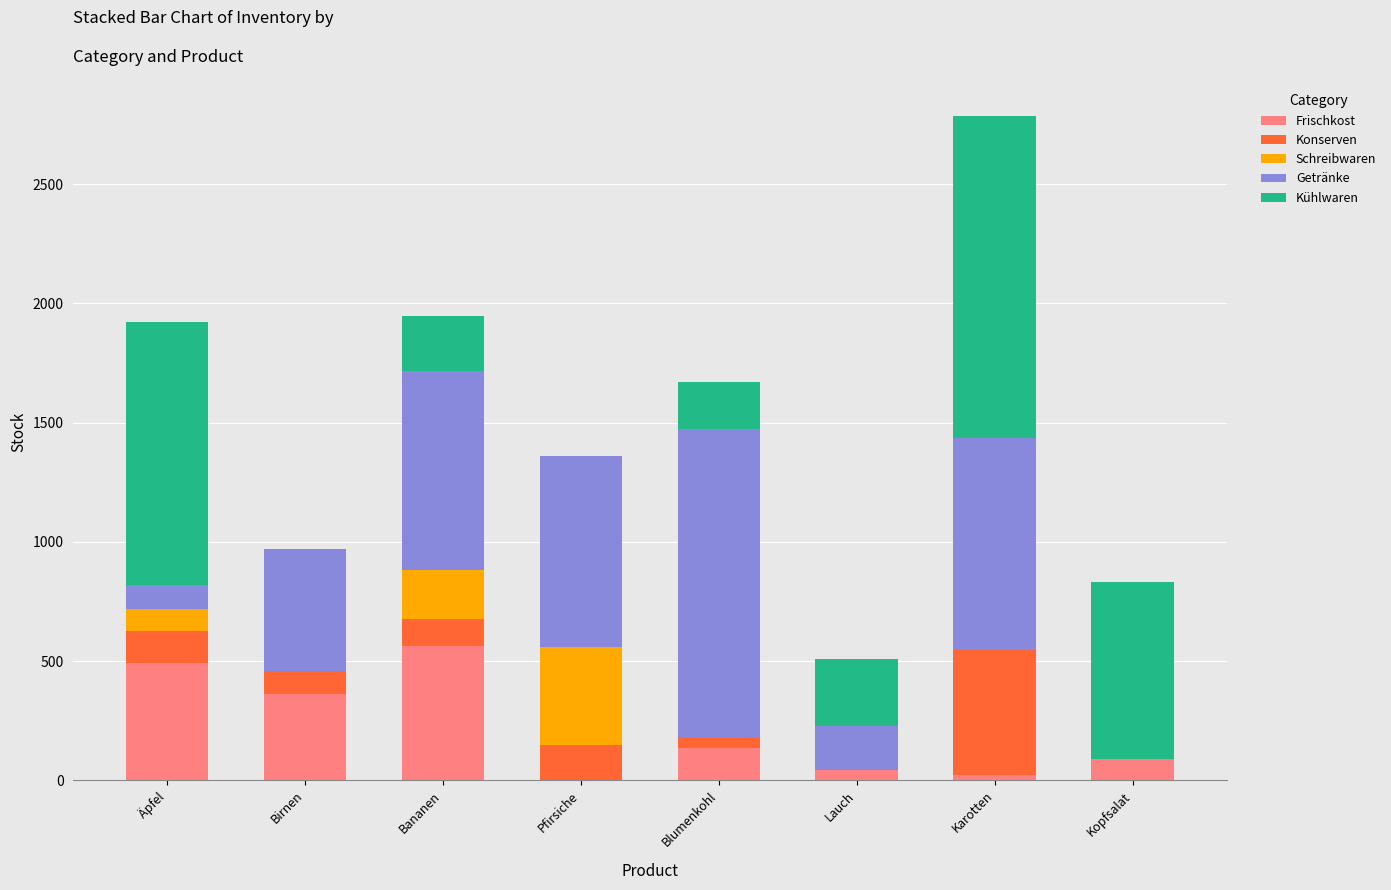

Count the number of categories in the chart.

8